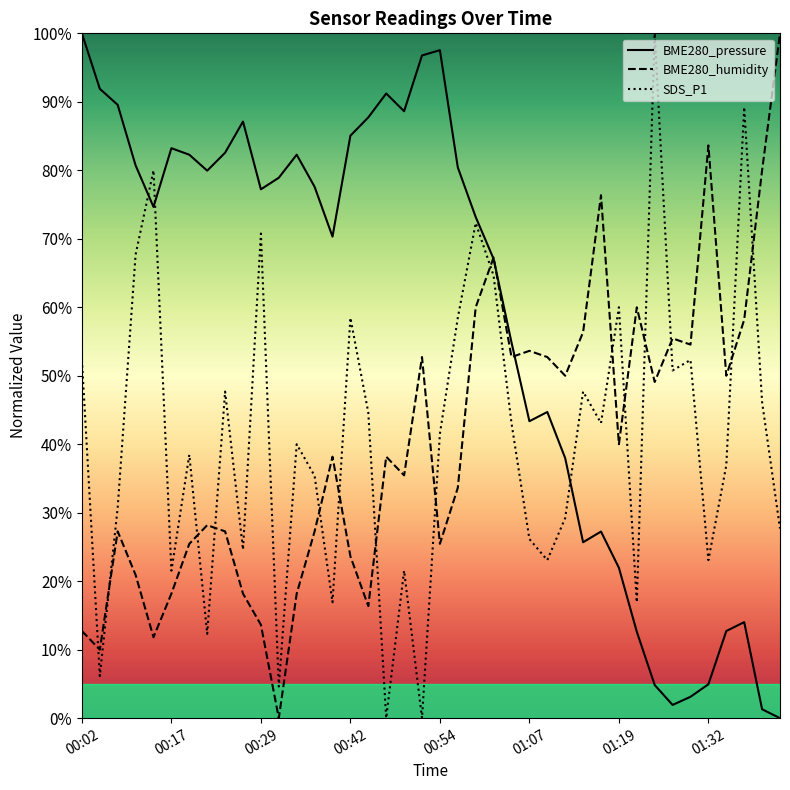

Where is the first local maximum for BME280_pressure?

00:17